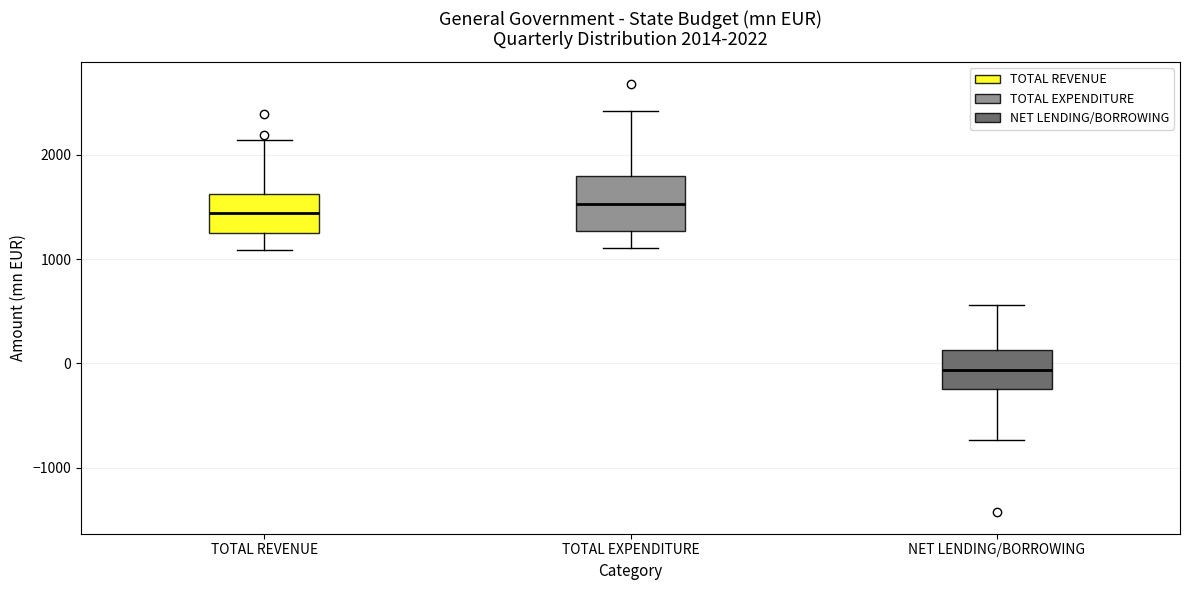

Which box has the lowest median line?

NET LENDING/BORROWING